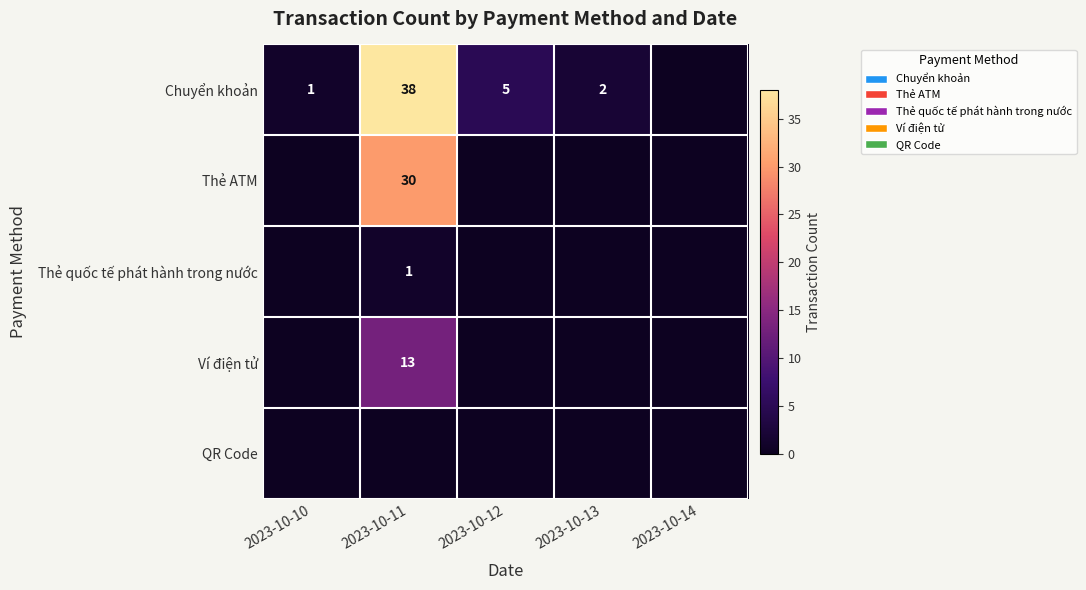

The value of Thẻ quốc tế phát hành trong nước at 2023-10-11 is 1. True or false?

True